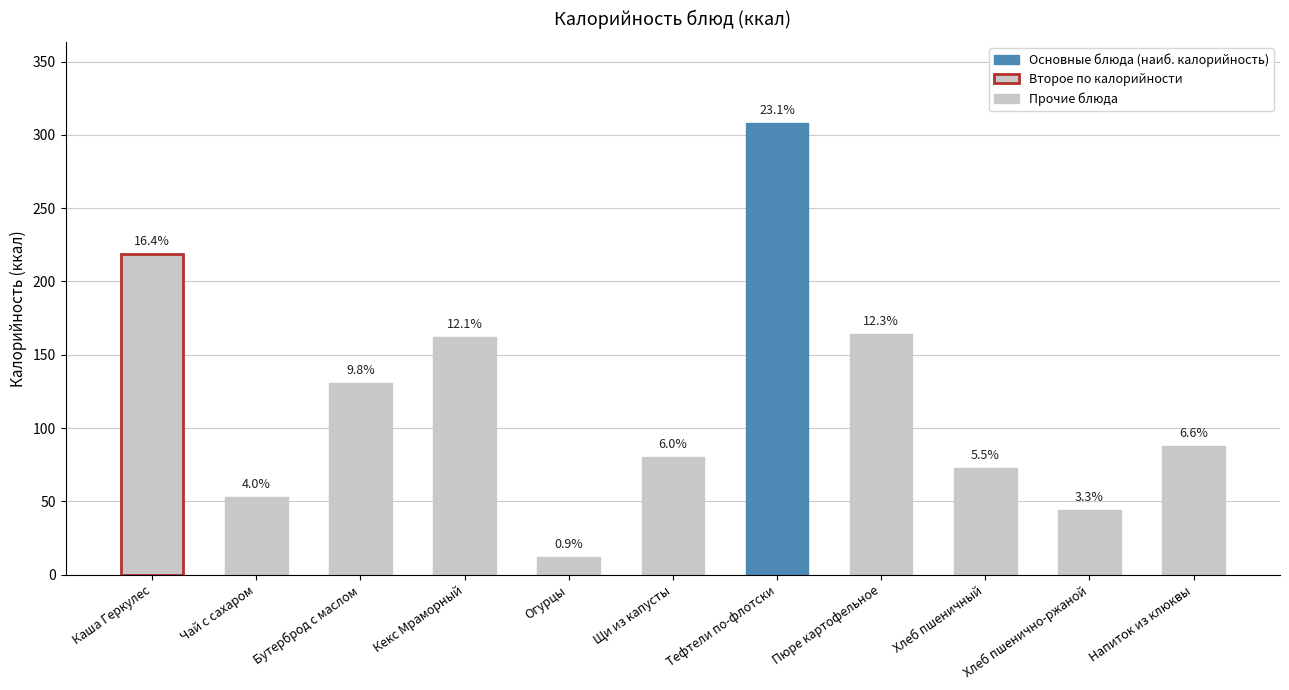

Are the bars horizontal?

No